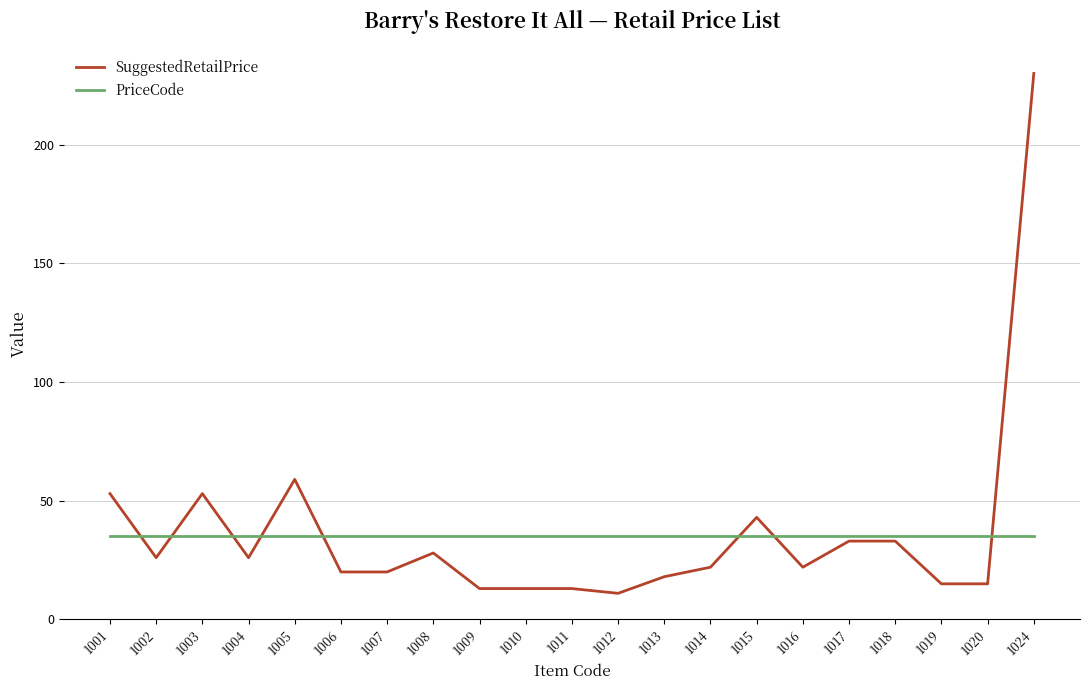

Is the value of SuggestedRetailPrice at 1008 greater than the value of PriceCode at 1004?

No